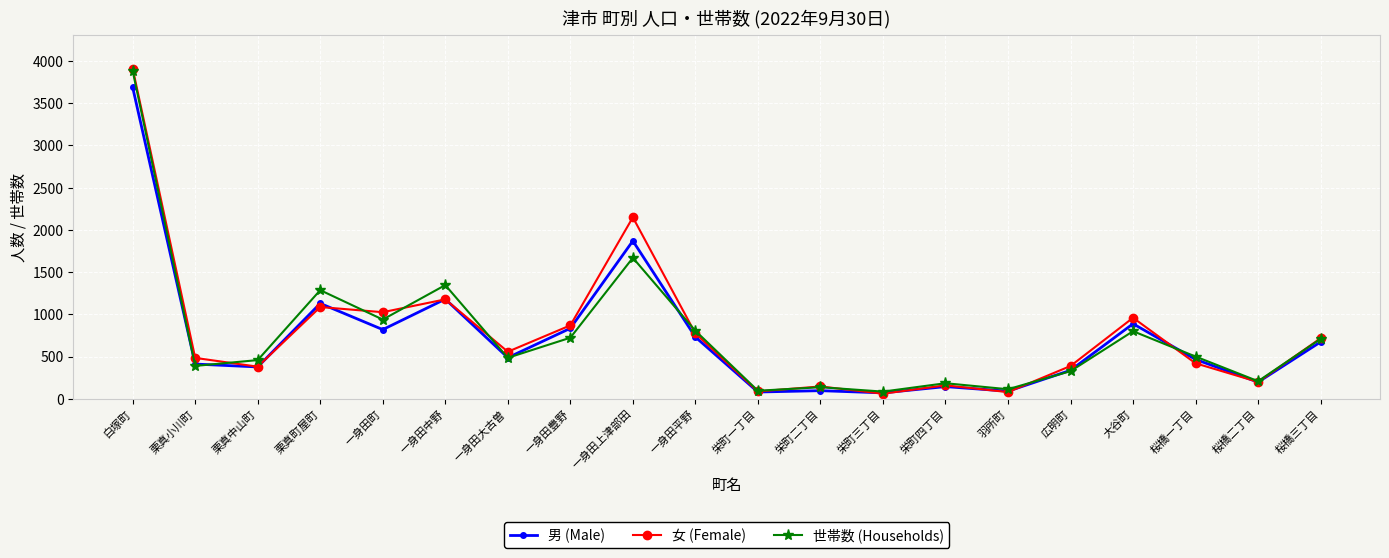

What are all the series names shown in the legend?

男 (Male), 女 (Female), 世帯数 (Households)